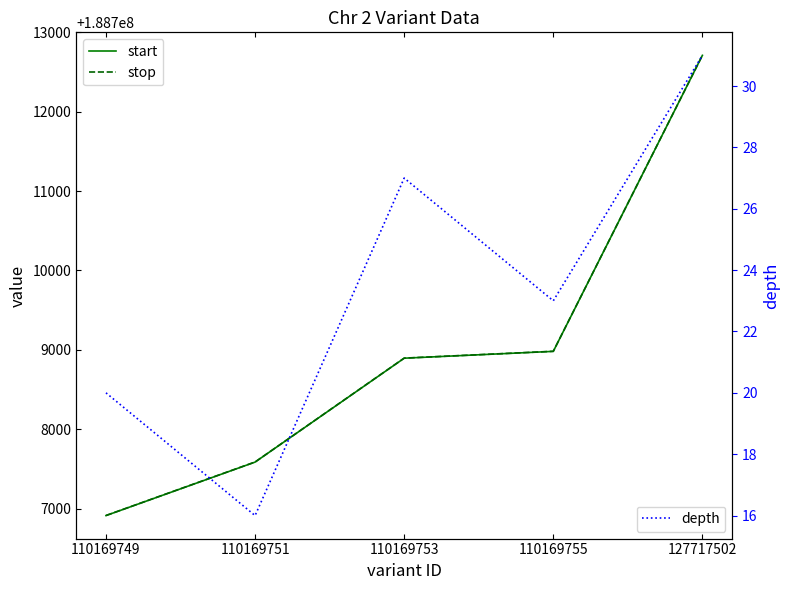

Between 110169749 and 110169753, which series saw the biggest shift?

start